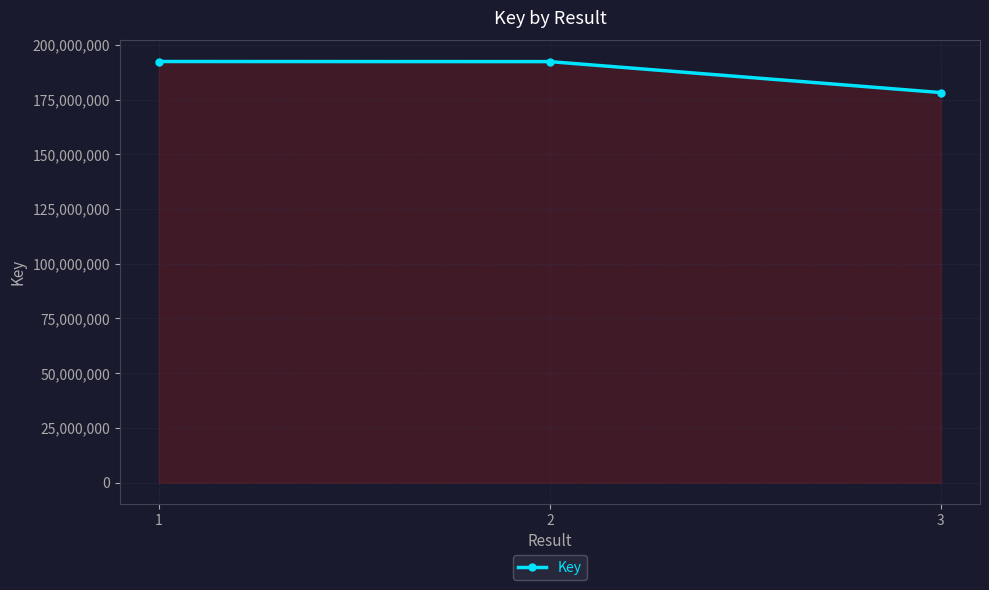

Approximately how many times larger is the value at 2 compared to 3?

1.1